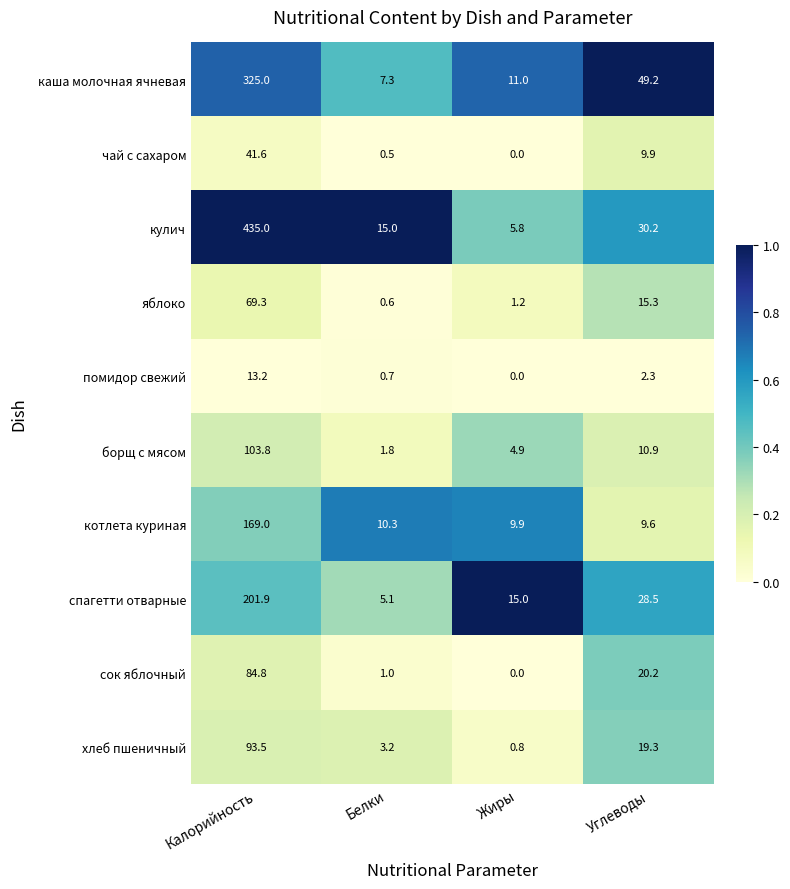

What is the difference between the highest and lowest values at Белки?

14.5